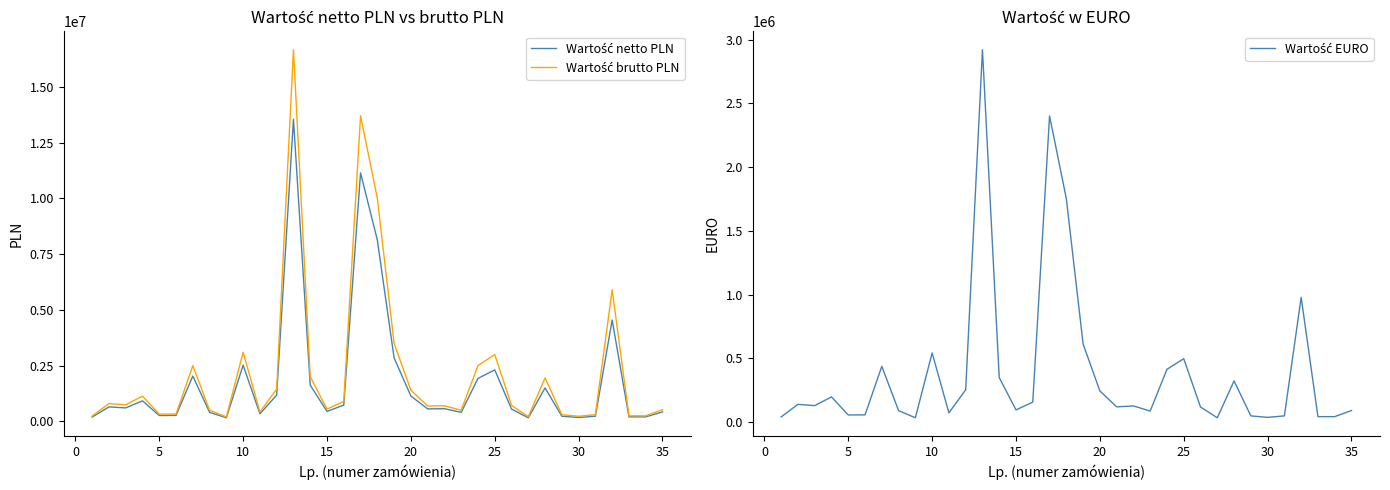

What is the difference between the second highest and minimum values in the Wartość EURO series?

2367106.9